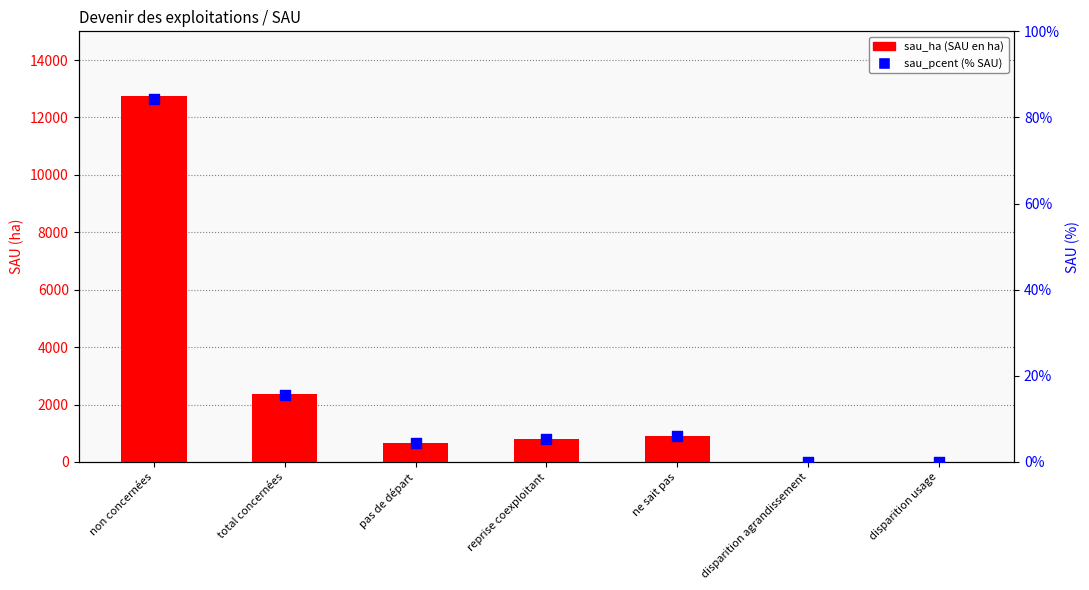

Which series reaches the minimum Y coordinate?

sau_ha